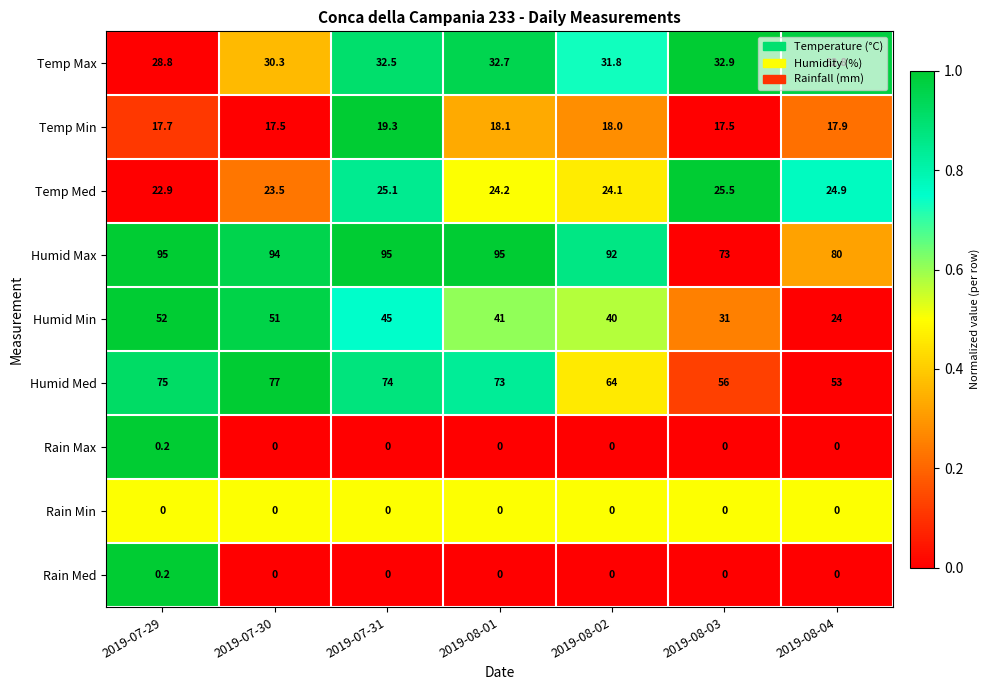

Is it true that Rain Min equals 0.0 at 2019-07-31?

True